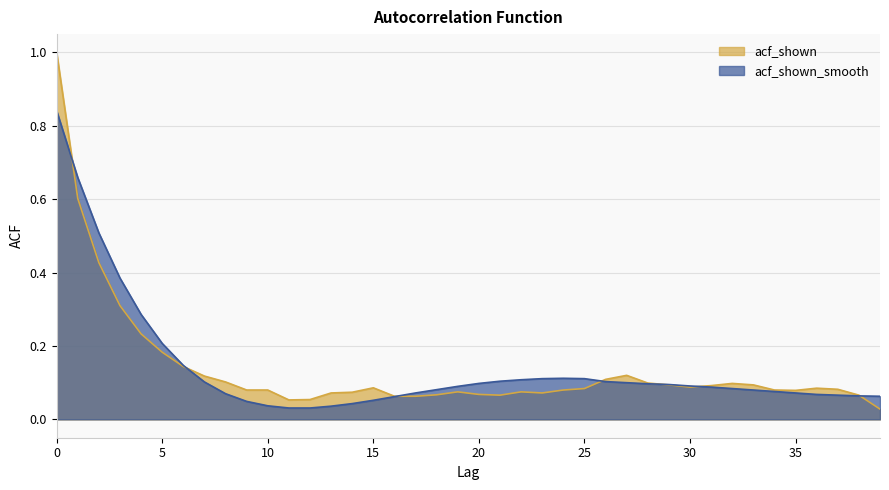

Reading left to right, extract all data points from this chart.

acf_shown: 0=1.0	1=0.6	2=0.4	3=0.3	4=0.2	5=0.2	6=0.1	7=0.1	8=0.1	9=0.1	10=0.1	11=0.1	12=0.1	13=0.1	14=0.1	15=0.1	16=0.1	17=0.1	18=0.1	19=0.1	20=0.1	21=0.1	22=0.1	23=0.1	24=0.1	25=0.1	26=0.1	27=0.1	28=0.1	29=0.1	30=0.1	31=0.1	32=0.1	33=0.1	34=0.1	35=0.1	36=0.1	37=0.1	38=0.1	39=0.0
acf_shown_smooth: 0=0.8	1=0.7	2=0.5	3=0.4	4=0.3	5=0.2	6=0.1	7=0.1	8=0.1	9=0.0	10=0.0	11=0.0	12=0.0	13=0.0	14=0.0	15=0.1	16=0.1	17=0.1	18=0.1	19=0.1	20=0.1	21=0.1	22=0.1	23=0.1	24=0.1	25=0.1	26=0.1	27=0.1	28=0.1	29=0.1	30=0.1	31=0.1	32=0.1	33=0.1	34=0.1	35=0.1	36=0.1	37=0.1	38=0.1	39=0.1